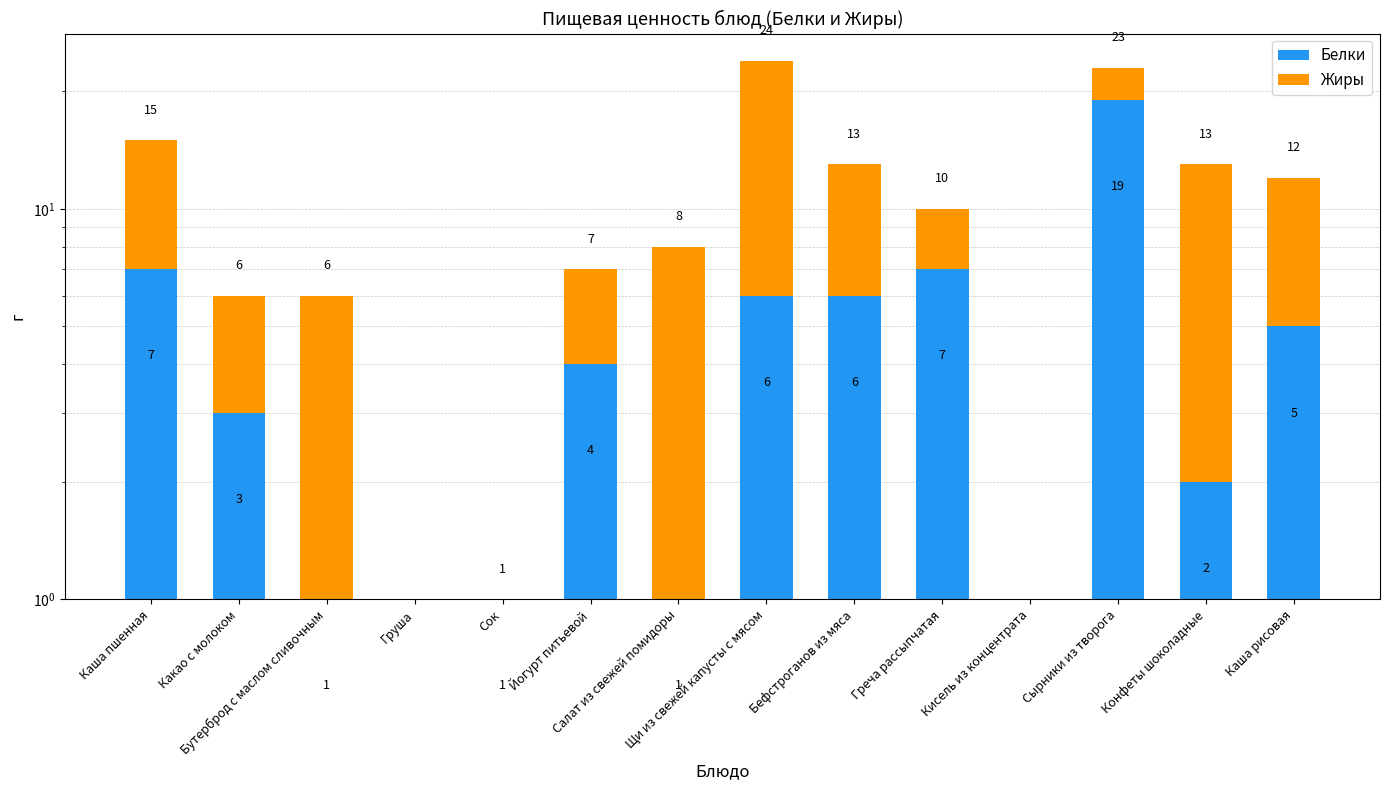

What is the label of the 5th bar from the left?

Сок